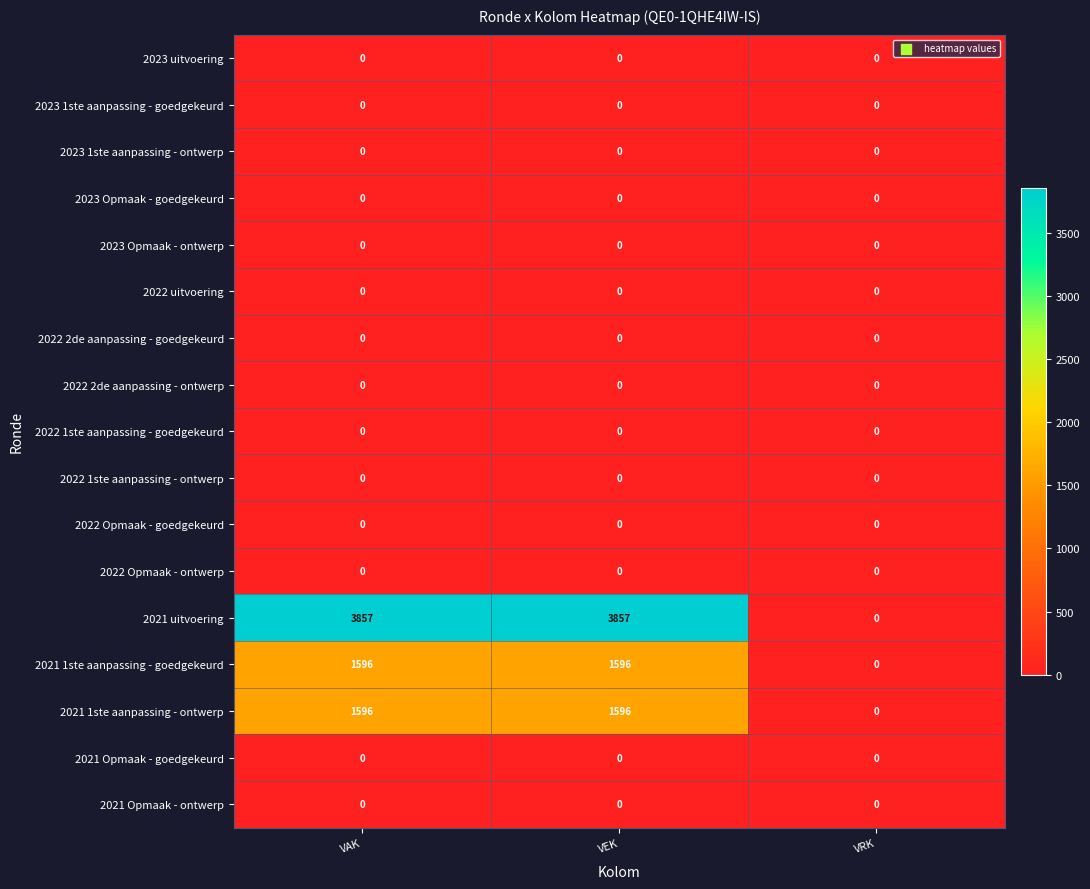

Which series has the largest total across all categories?

2021 uitvoering